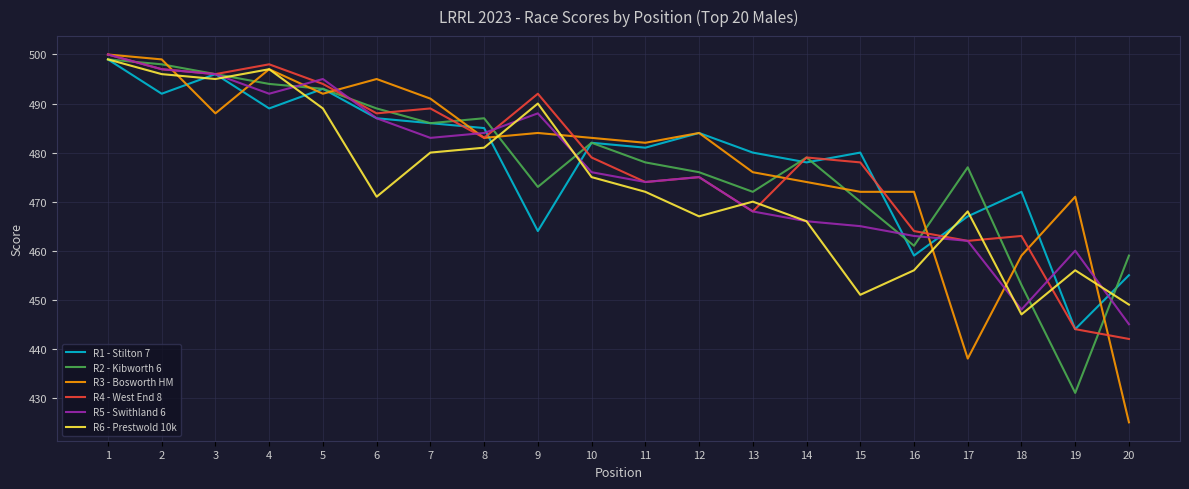

What is the difference between the second highest and second lowest values in the R4 - West End 8 series?

54